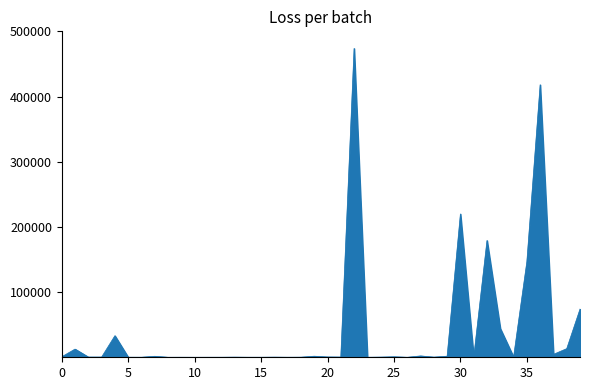

What is the maximum value shown in the chart?

473791.9